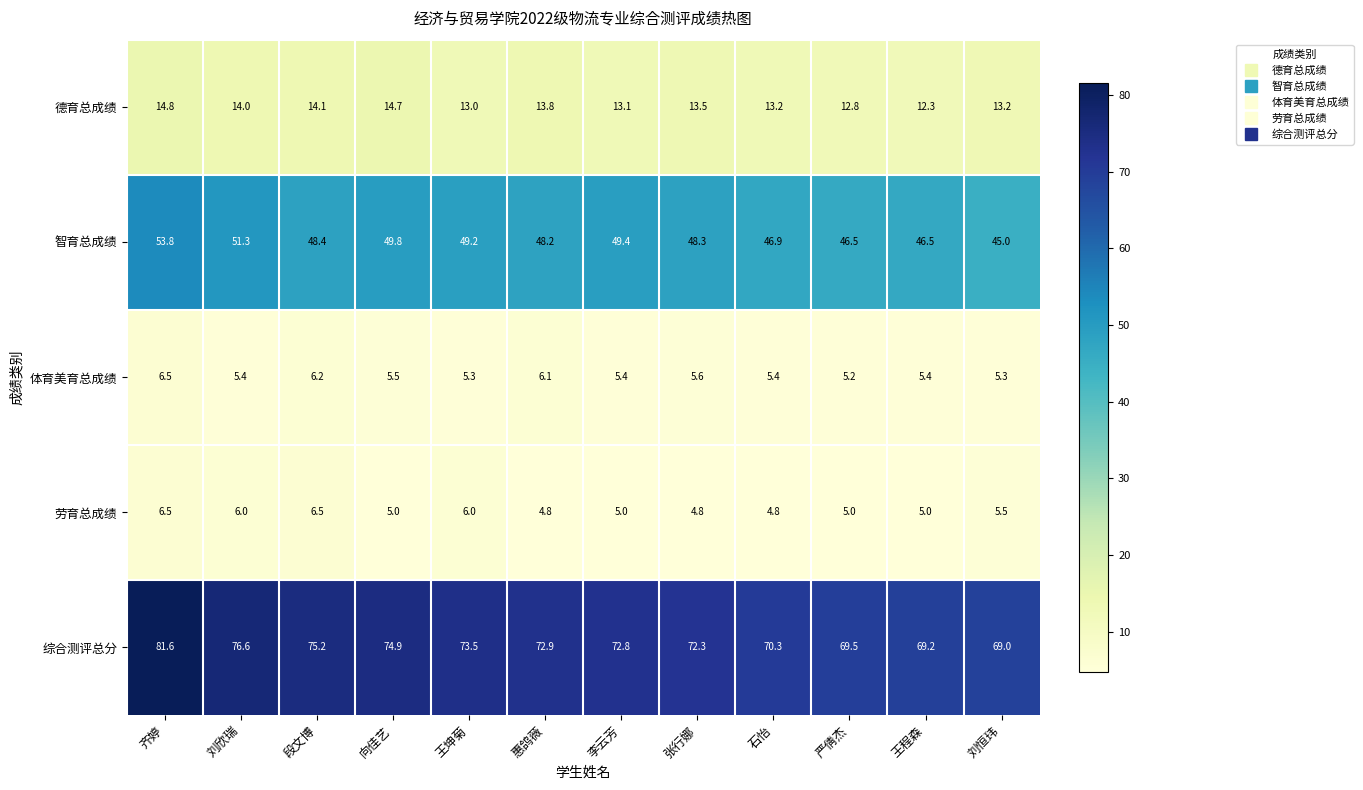

What is the difference between the second highest and second lowest values in the 体育美育总成绩 series?

0.9